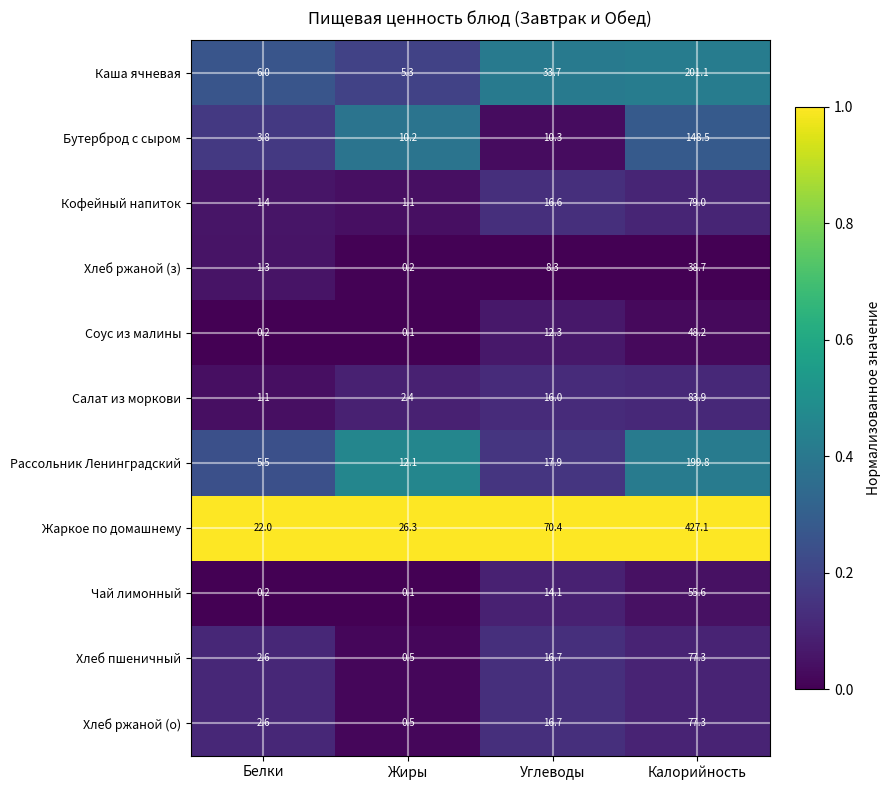

At which category does the chart reach its peak across all series?

Калорийность